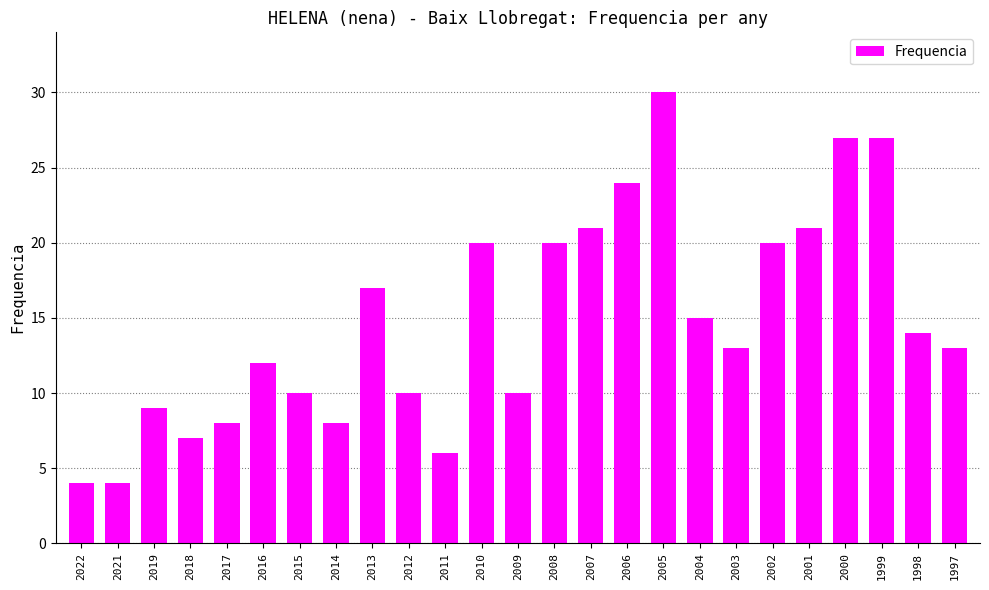

How many series are shown in this chart?

1